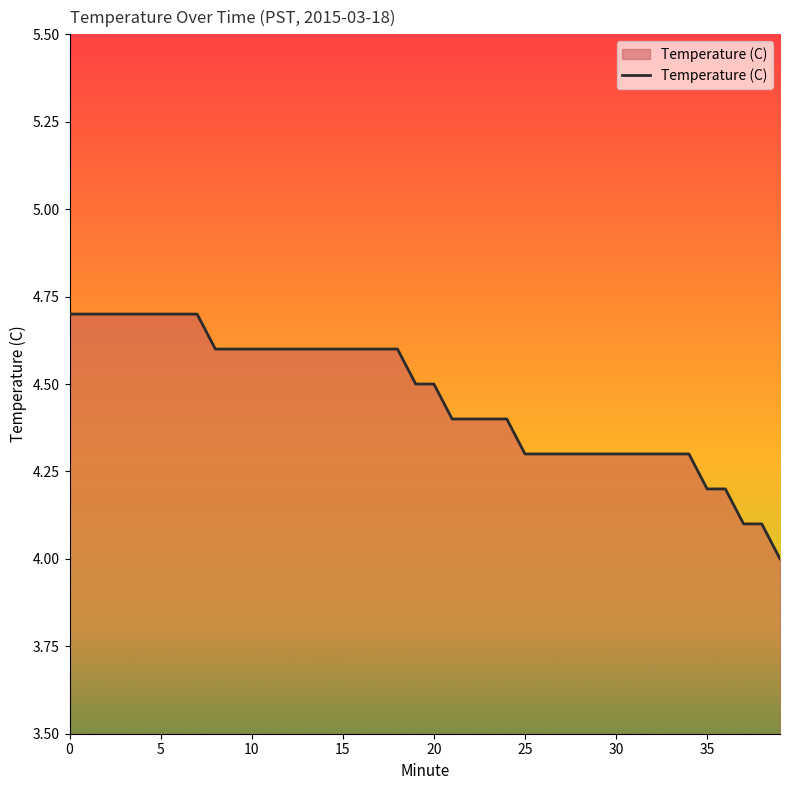

What is the difference between the maximum and minimum values?

0.7